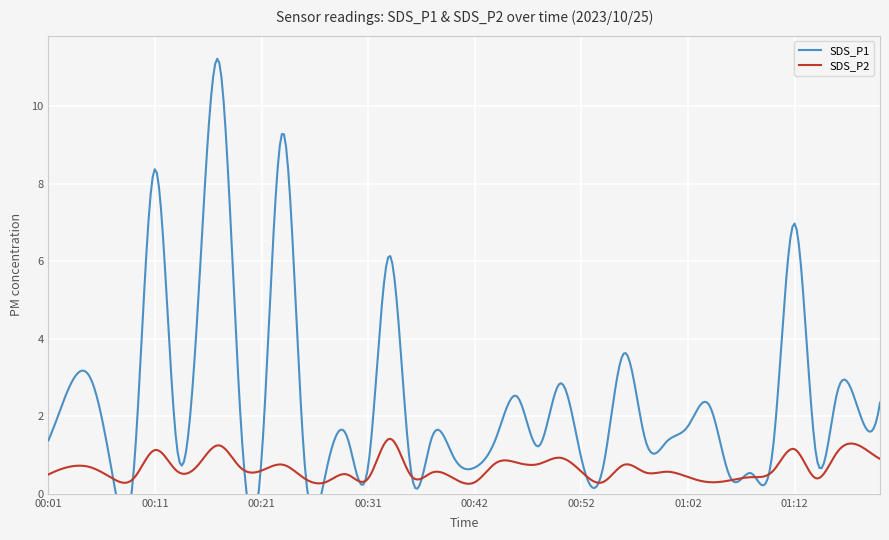

What is the difference between the second highest and second lowest values in the SDS_P1 series?

8.8